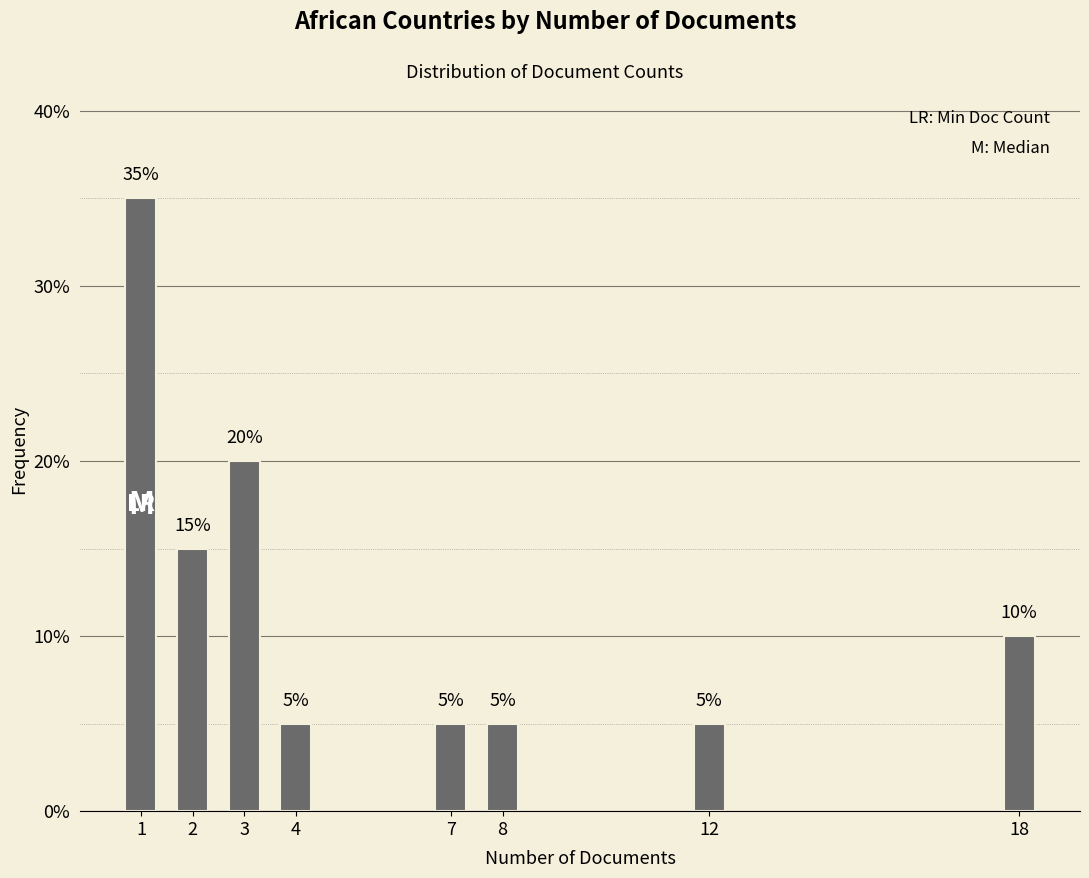

Reading right to left, list all the values displayed in this chart.

18=10	12=5	8=5	7=5	4=5	3=20	2=15	1=35